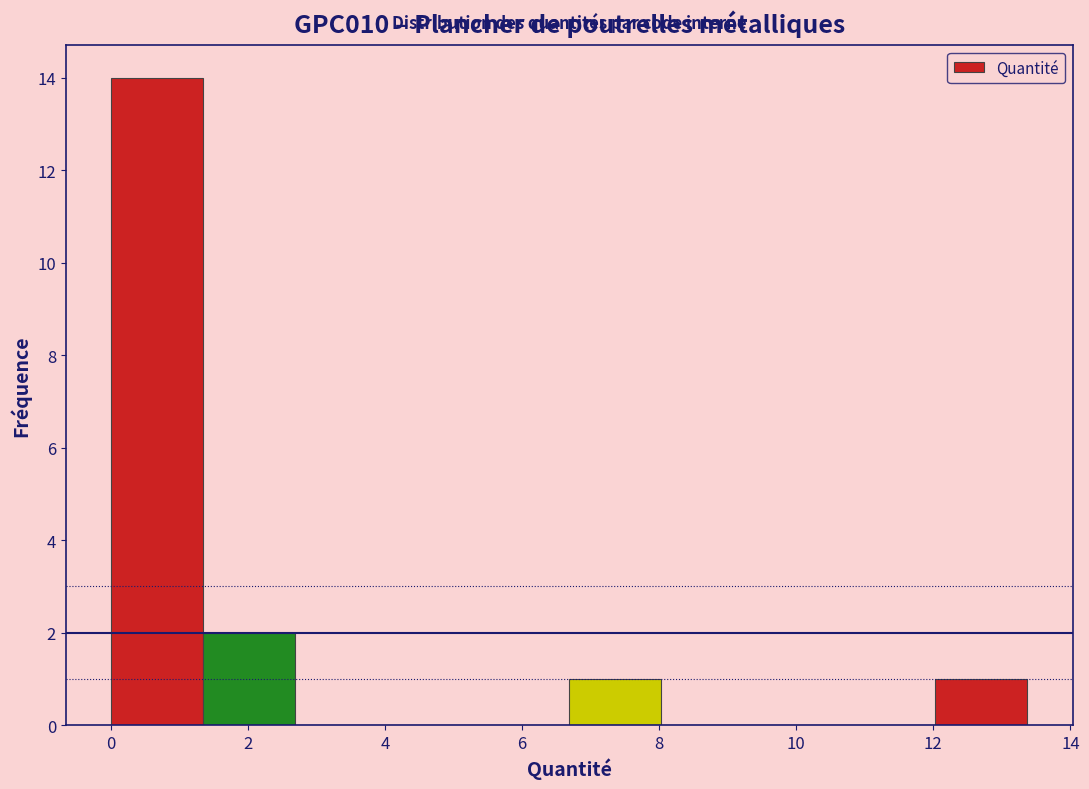

How tall is the bar that spans 1.4 to 2.6 on the x-axis? Neither the bar edges nor the heights are printed on the chart, so give them approximately, as read against the axes.

2